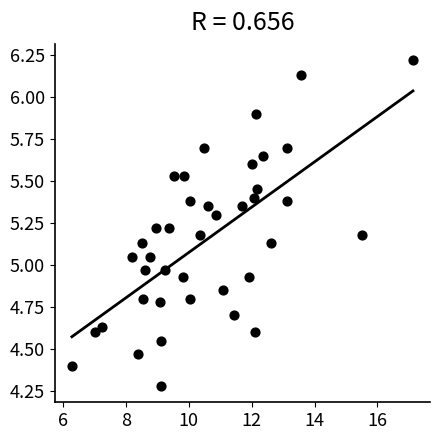

What is the range of Y values (max minus min)?

1.9